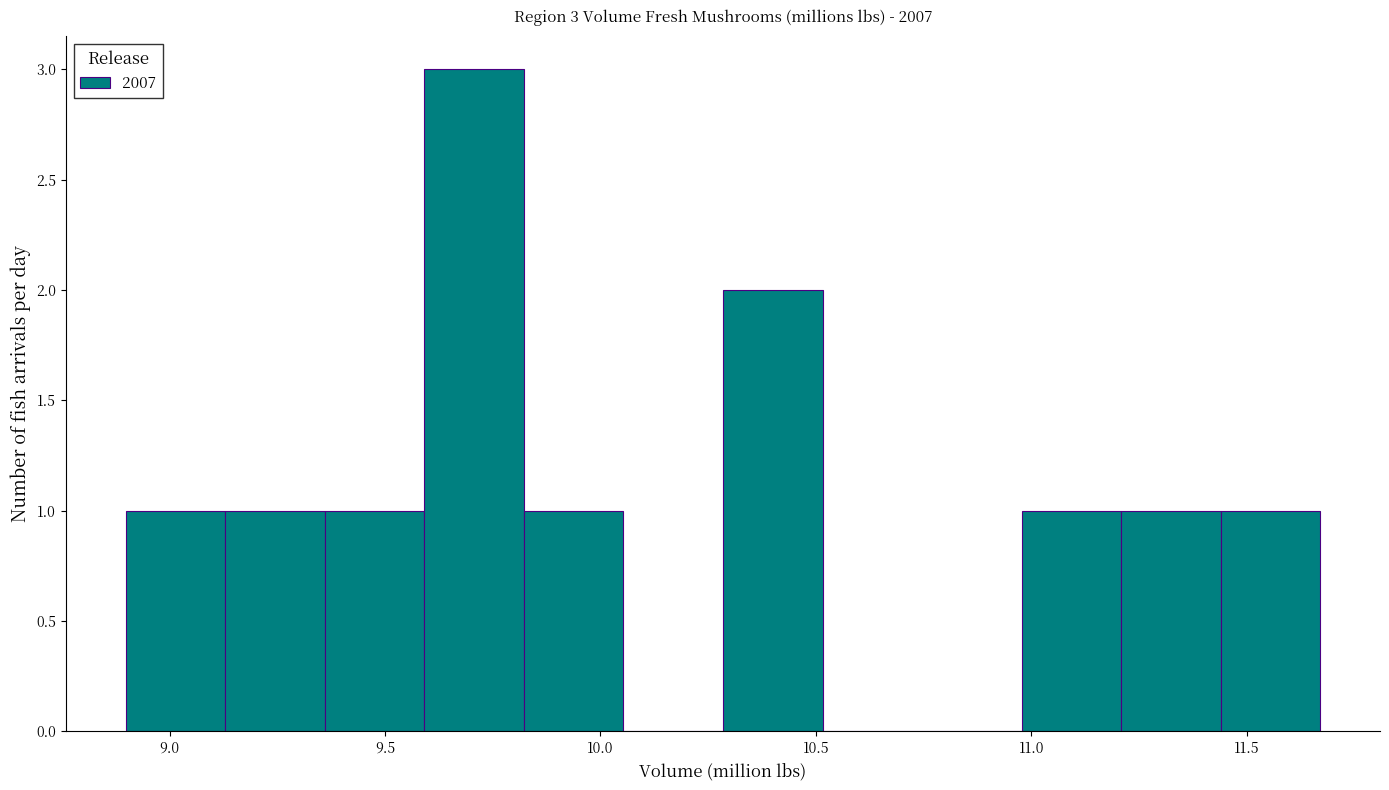

Which range on the x-axis has the tallest bar?

9.60 to 9.80